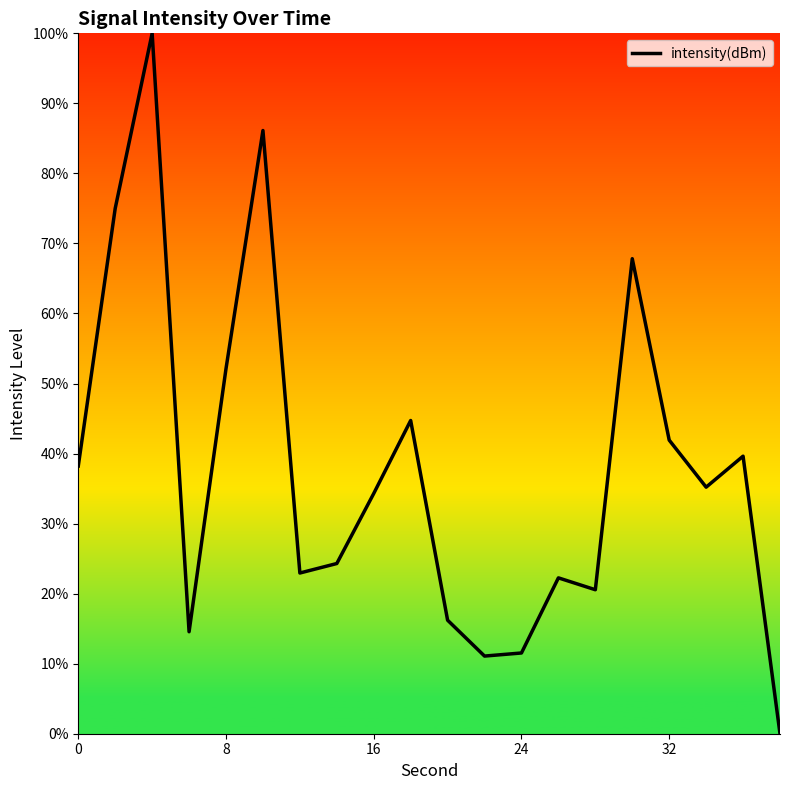

What is the difference between the maximum and minimum values?

100.0